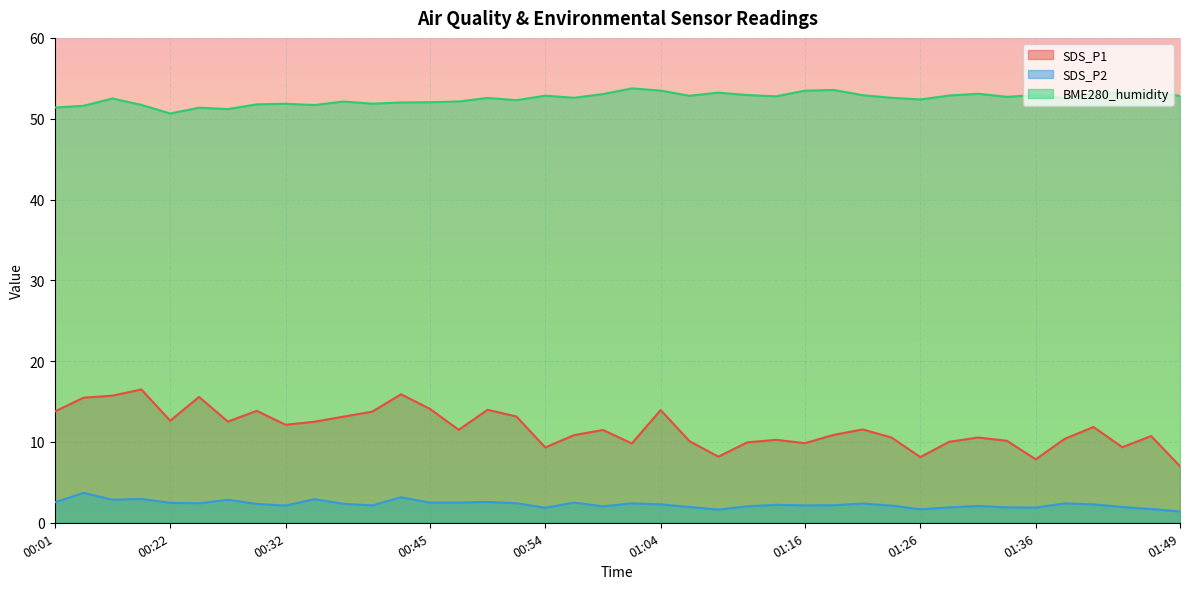

What is the maximum value shown in the chart?

53.8